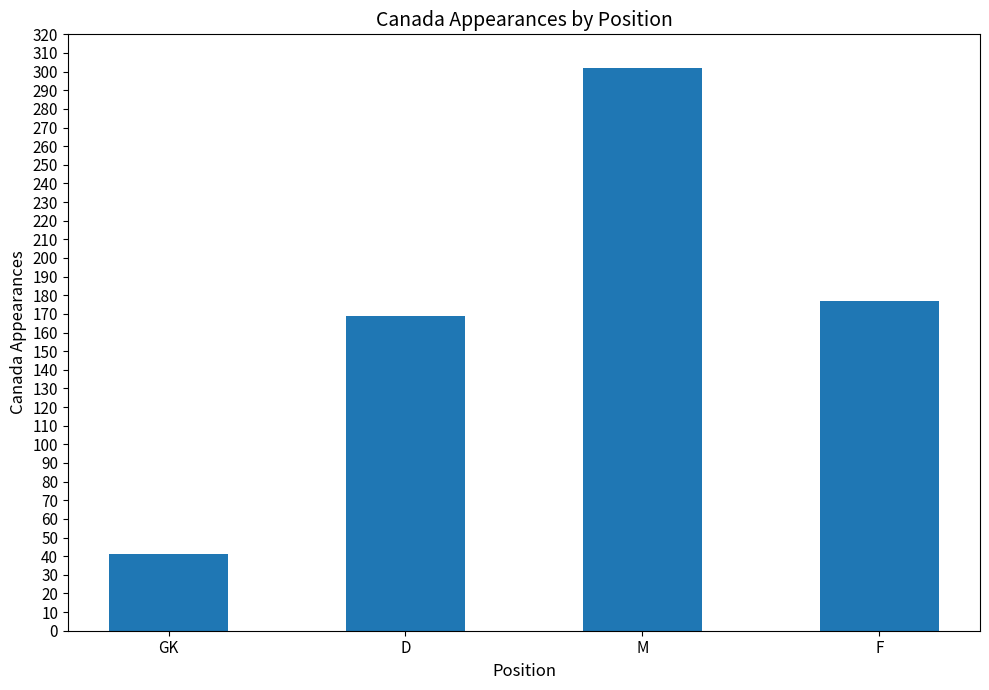

The value at GK is 24. True or false?

False